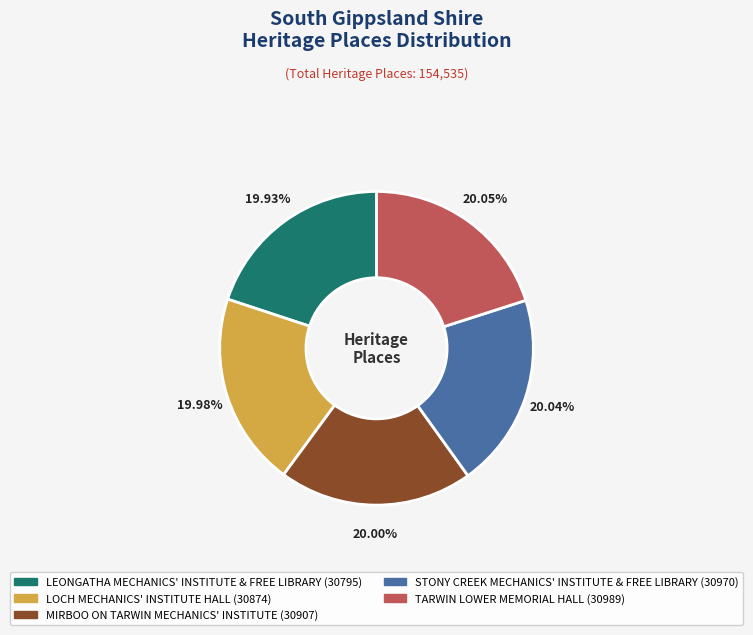

What percentage is the TARWIN LOWER MEMORIAL HALL slice, to the nearest percent?

20%